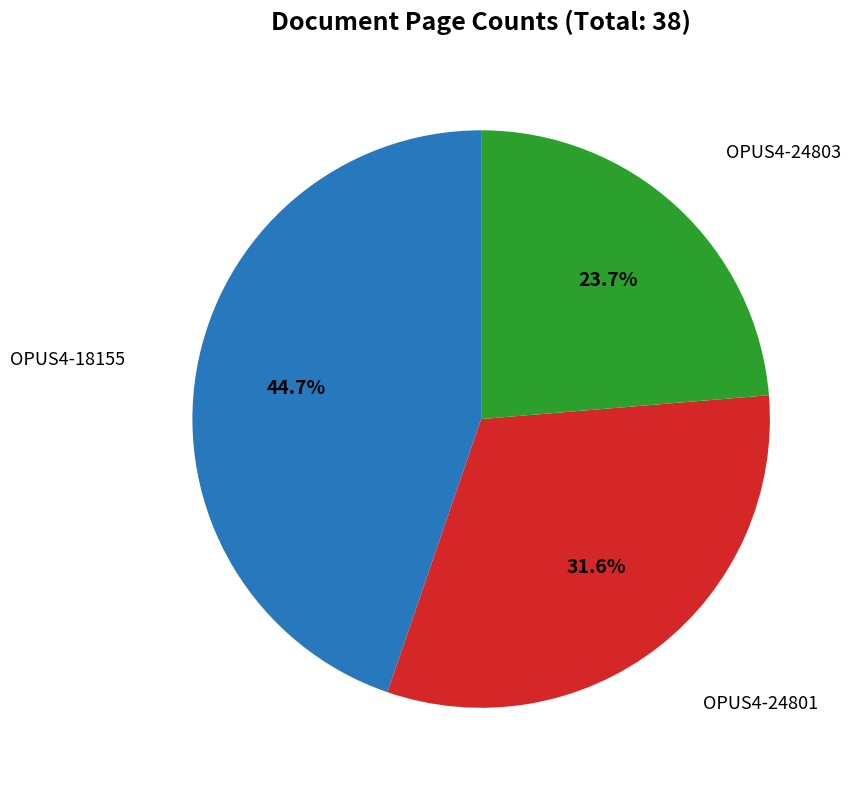

Does any single category account for the majority?

No